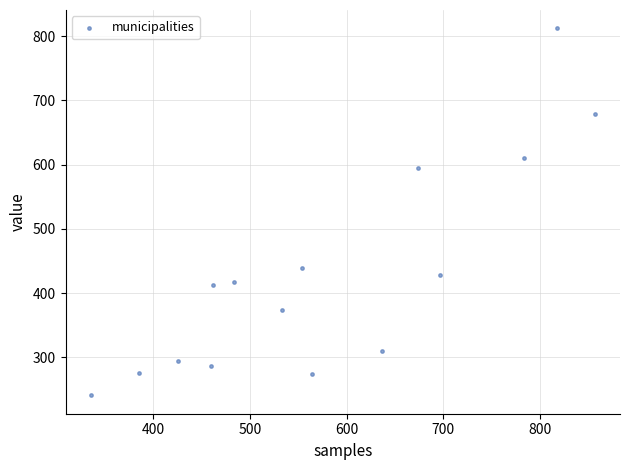

What Y value in the scatter plot is closest to 526?

594.8